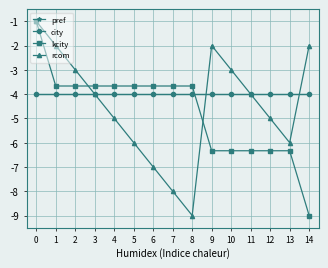

Reading right to left, extract all data points from this chart.

pref: -4.0	-4.0	-4.0	-4.0	-4.0	-4.0	-4.0	-4.0	-4.0	-4.0	-4.0	-4.0	-4.0	-4.0	-4.0
city: -4.0	-4.0	-4.0	-4.0	-4.0	-4.0	-4.0	-4.0	-4.0	-4.0	-4.0	-4.0	-4.0	-4.0	-4.0
kcity: -9.0	-6.3	-6.3	-6.3	-6.3	-6.3	-3.7	-3.7	-3.7	-3.7	-3.7	-3.7	-3.7	-3.7	-1.0
rcom: -2.0	-6.0	-5.0	-4.0	-3.0	-2.0	-9.0	-8.0	-7.0	-6.0	-5.0	-4.0	-3.0	-2.0	-1.0